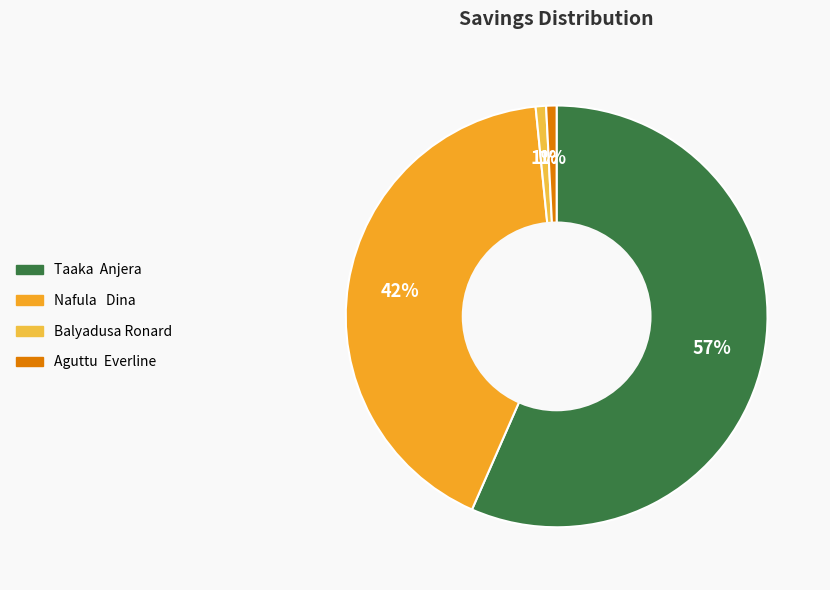

Rank the categories by value from highest to lowest.

Taaka  Anjera, Nafula   Dina, Balyadusa Ronard, Aguttu  Everline